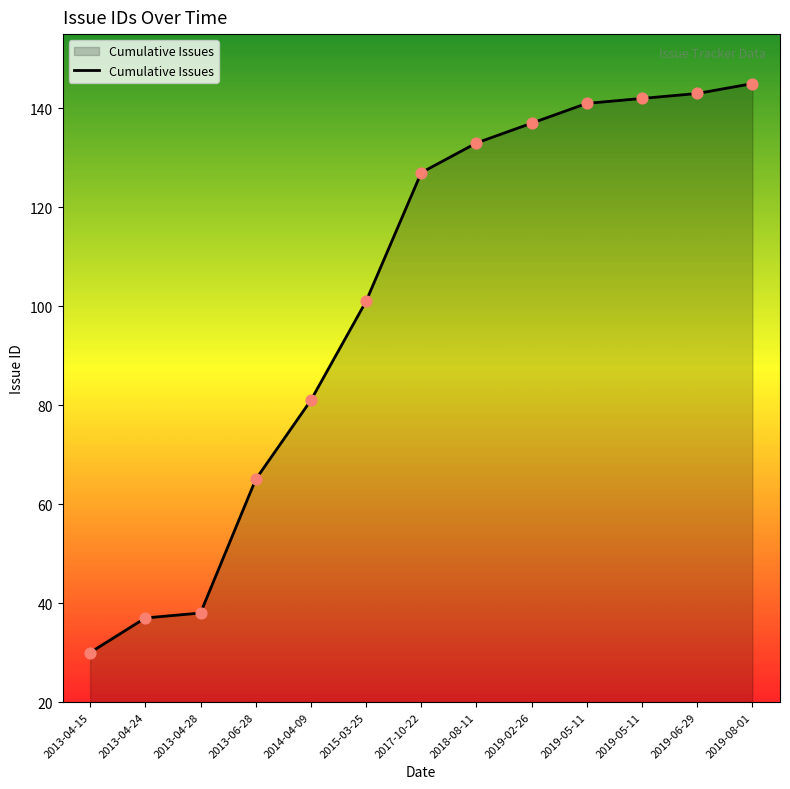

Approximately how many times larger is the value at 2019-06-29 compared to 2013-04-24?

3.9